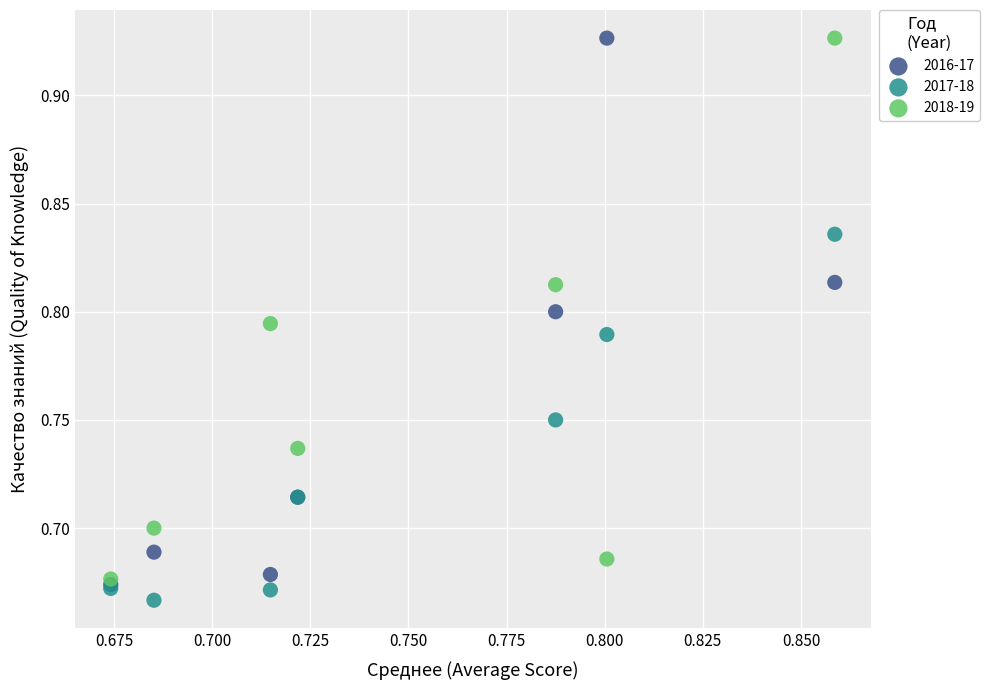

What are all the series names shown in the legend?

2016-17, 2017-18, 2018-19